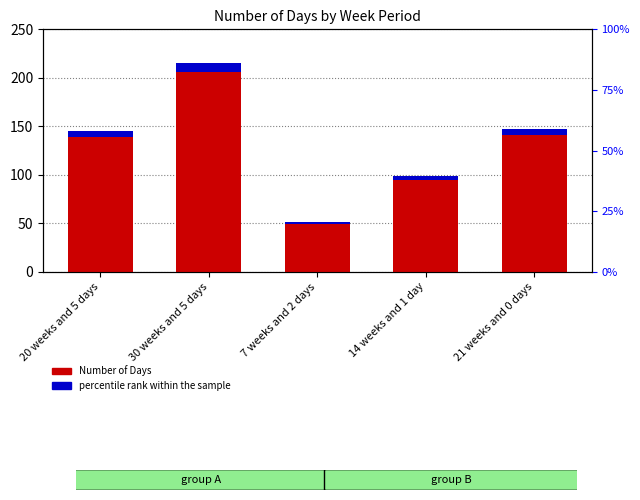

What is the difference between the second highest and minimum values in the Number of Days series?

96.0